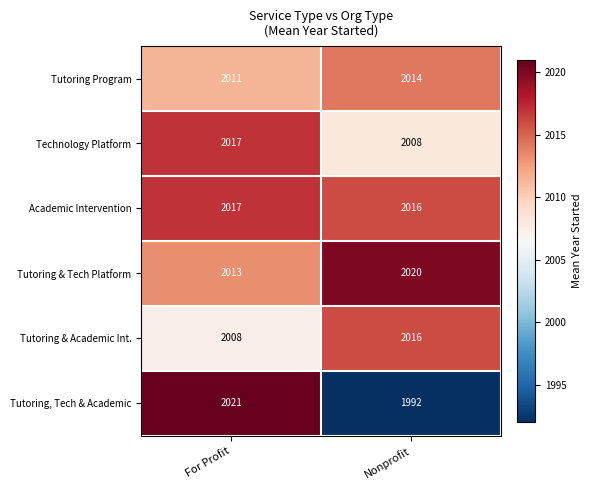

Reading left to right, extract all data points from this chart.

Tutoring Program: For Profit=2011	Nonprofit=2014
Technology Platform: For Profit=2017	Nonprofit=2008
Academic Intervention: For Profit=2017	Nonprofit=2016
Tutoring & Tech Platform: For Profit=2013	Nonprofit=2020
Tutoring & Academic Int.: For Profit=2008	Nonprofit=2016
Tutoring, Tech & Academic: For Profit=2021	Nonprofit=1992